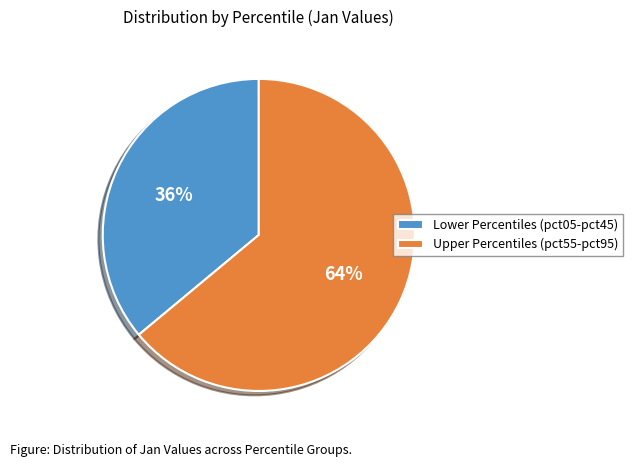

Which slice is the smallest?

Lower Percentiles (pct05-pct45)